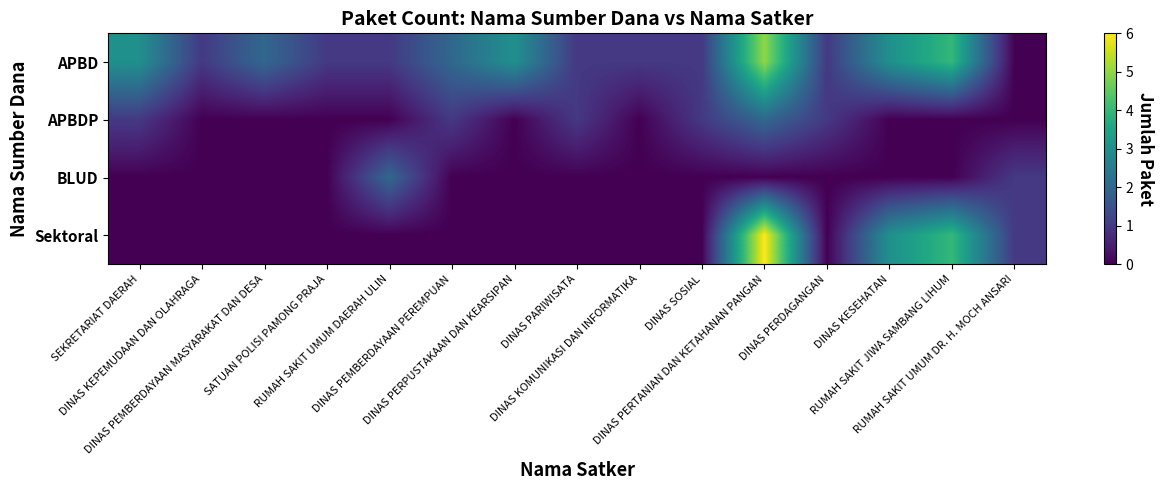

Reading left to right, extract all data points from this chart.

APBD: SEKRETARIAT DAERAH=3	DINAS KEPEMUDAAN DAN OLAHRAGA=1	DINAS PEMBERDAYAAN MASYARAKAT DAN DESA=2	SATUAN POLISI PAMONG PRAJA=1	RUMAH SAKIT UMUM DAERAH ULIN=1	DINAS PEMBERDAYAAN PEREMPUAN=2	DINAS PERPUSTAKAAN DAN KEARSIPAN=3	DINAS PARIWISATA=1	DINAS KOMUNIKASI DAN INFORMATIKA=1	DINAS SOSIAL=1	DINAS PERTANIAN DAN KETAHANAN PANGAN=5	DINAS PERDAGANGAN=1	DINAS KESEHATAN=3	RUMAH SAKIT JIWA SAMBANG LIHUM=4	RUMAH SAKIT UMUM DR. H. MOCH ANSARI=0
APBDP: SEKRETARIAT DAERAH=1	DINAS KEPEMUDAAN DAN OLAHRAGA=0	DINAS PEMBERDAYAAN MASYARAKAT DAN DESA=0	SATUAN POLISI PAMONG PRAJA=0	RUMAH SAKIT UMUM DAERAH ULIN=0	DINAS PEMBERDAYAAN PEREMPUAN=1	DINAS PERPUSTAKAAN DAN KEARSIPAN=0	DINAS PARIWISATA=1	DINAS KOMUNIKASI DAN INFORMATIKA=0	DINAS SOSIAL=1	DINAS PERTANIAN DAN KETAHANAN PANGAN=2	DINAS PERDAGANGAN=1	DINAS KESEHATAN=0	RUMAH SAKIT JIWA SAMBANG LIHUM=0	RUMAH SAKIT UMUM DR. H. MOCH ANSARI=0
BLUD: SEKRETARIAT DAERAH=0	DINAS KEPEMUDAAN DAN OLAHRAGA=0	DINAS PEMBERDAYAAN MASYARAKAT DAN DESA=0	SATUAN POLISI PAMONG PRAJA=0	RUMAH SAKIT UMUM DAERAH ULIN=2	DINAS PEMBERDAYAAN PEREMPUAN=0	DINAS PERPUSTAKAAN DAN KEARSIPAN=0	DINAS PARIWISATA=0	DINAS KOMUNIKASI DAN INFORMATIKA=0	DINAS SOSIAL=0	DINAS PERTANIAN DAN KETAHANAN PANGAN=0	DINAS PERDAGANGAN=0	DINAS KESEHATAN=0	RUMAH SAKIT JIWA SAMBANG LIHUM=0	RUMAH SAKIT UMUM DR. H. MOCH ANSARI=1
Sektoral: SEKRETARIAT DAERAH=0	DINAS KEPEMUDAAN DAN OLAHRAGA=0	DINAS PEMBERDAYAAN MASYARAKAT DAN DESA=0	SATUAN POLISI PAMONG PRAJA=0	RUMAH SAKIT UMUM DAERAH ULIN=0	DINAS PEMBERDAYAAN PEREMPUAN=0	DINAS PERPUSTAKAAN DAN KEARSIPAN=0	DINAS PARIWISATA=0	DINAS KOMUNIKASI DAN INFORMATIKA=0	DINAS SOSIAL=0	DINAS PERTANIAN DAN KETAHANAN PANGAN=6	DINAS PERDAGANGAN=0	DINAS KESEHATAN=3	RUMAH SAKIT JIWA SAMBANG LIHUM=4	RUMAH SAKIT UMUM DR. H. MOCH ANSARI=1